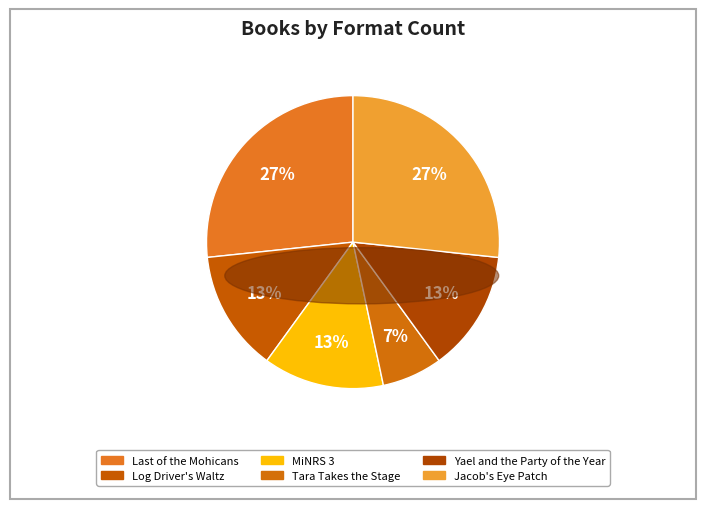

What is the ratio of the value at Log Driver's Waltz to the value at Tara Takes the Stage?

2.0